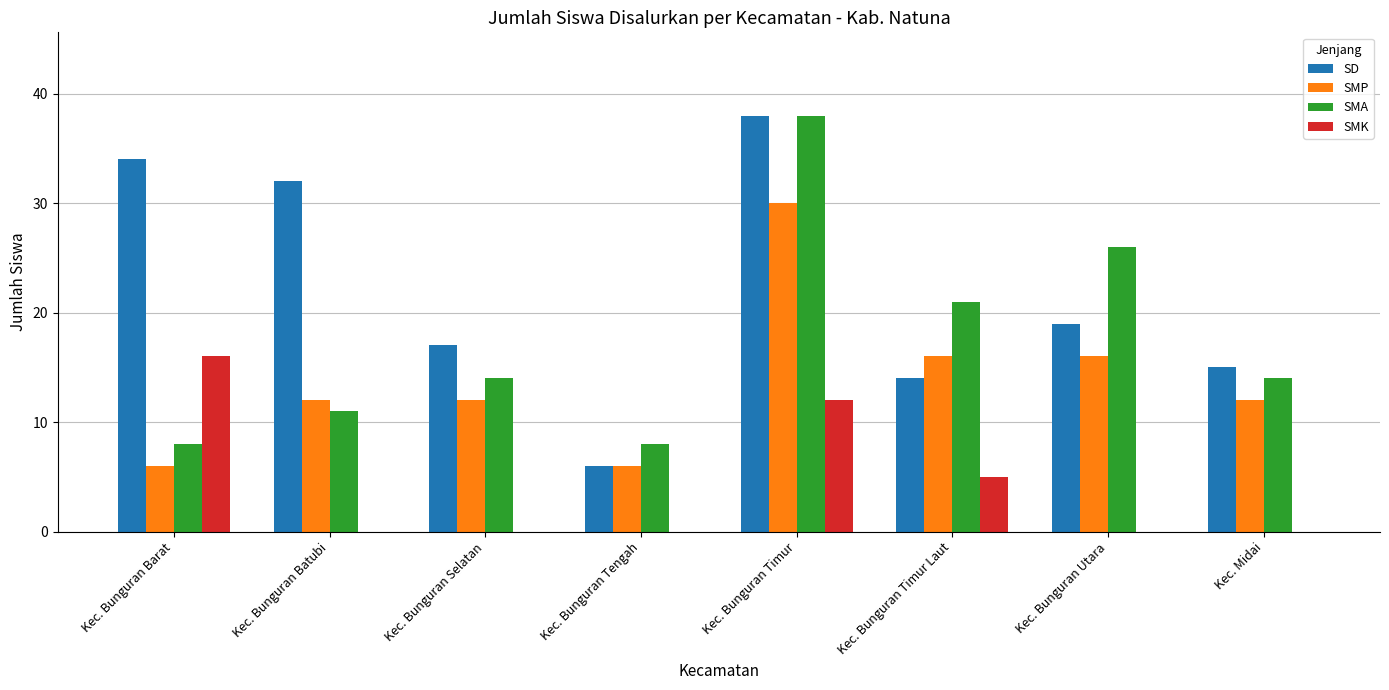

Reading left to right, transcribe all the data shown in this chart.

SD: 34	32	17	6	38	14	19	15
SMP: 6	12	12	6	30	16	16	12
SMA: 8	11	14	8	38	21	26	14
SMK: 16	0	0	0	12	5	0	0